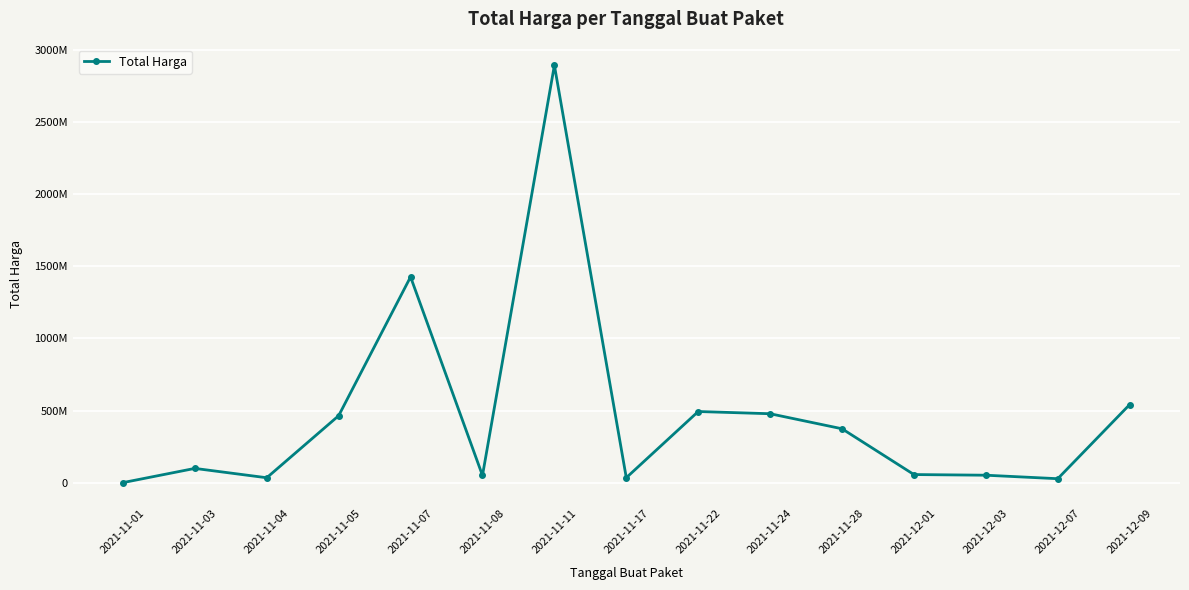

Does the chart have visible grid lines?

Yes